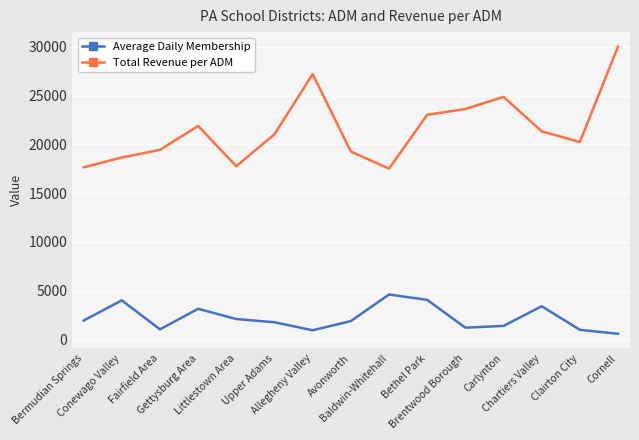

Which series has the largest range (max minus min)?

Total Revenue per ADM